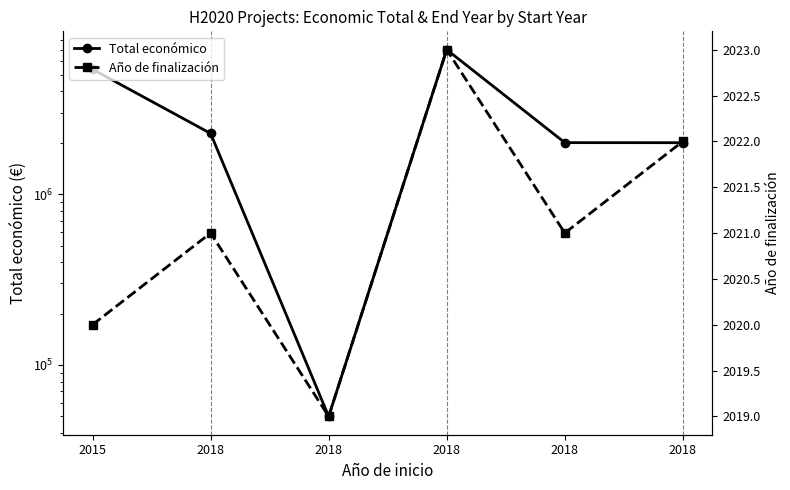

How many interior local peaks does the Año de finalización series have?

2